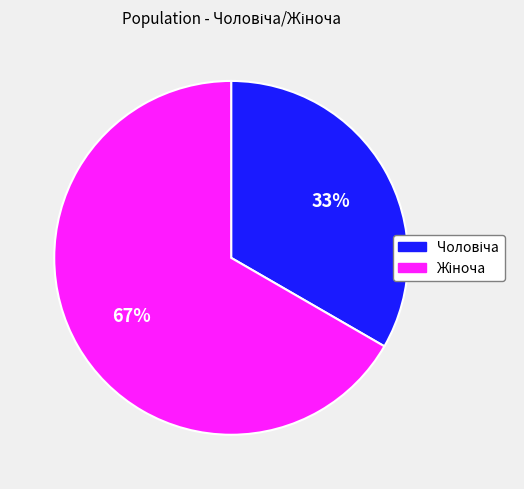

Does any single category account for the majority?

Yes